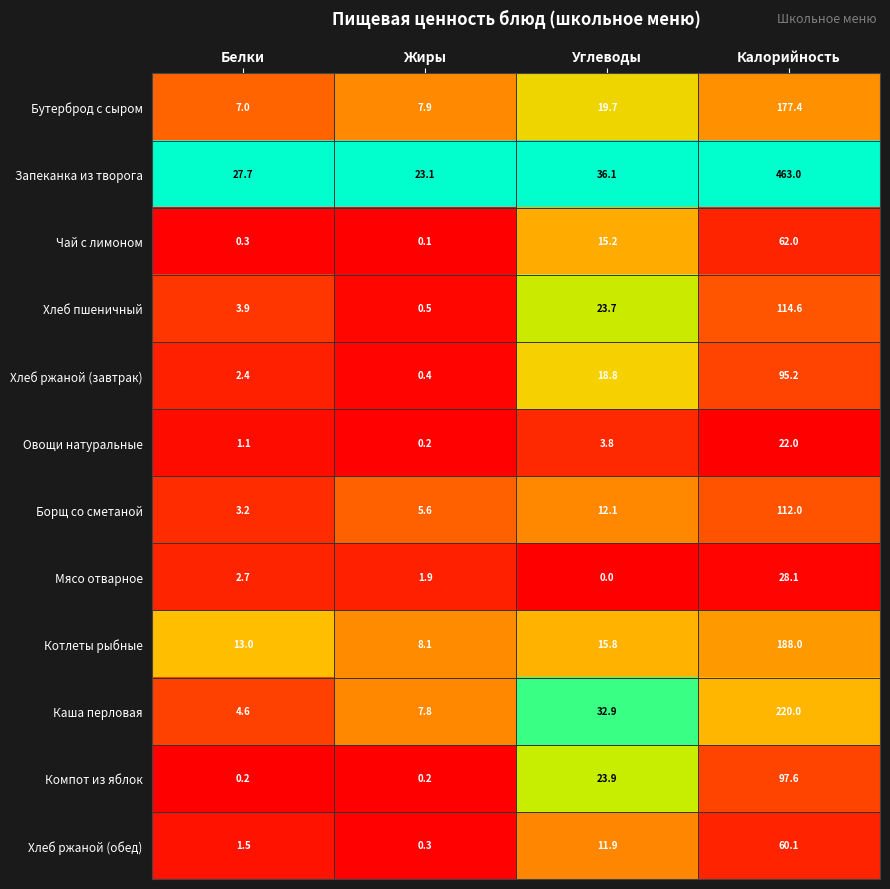

The Хлеб ржаной (завтрак) series shows 2.4 at Белки. True or false?

True